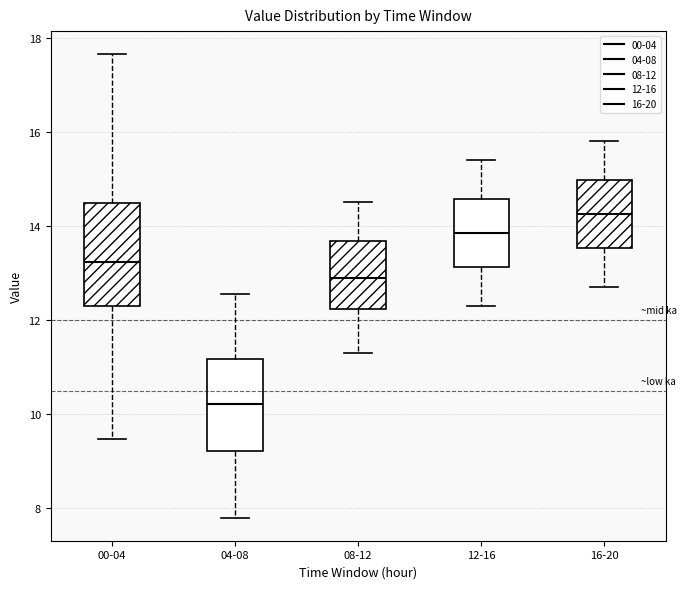

Reading left to right, transcribe this box plot: for each box, give where its median line is, the range the box spans, and where its two whiskers end, as read against the y-axis. The values are not printed on the chart, so give them approximately, as read against the axis.

00-04: median 13.2, box 12.4 to 14.4, whiskers 9.4 to 17.6
04-08: median 10.2, box 9.2 to 11.2, whiskers 7.8 to 12.6
08-12: median 13.0, box 12.2 to 13.6, whiskers 11.4 to 14.6
12-16: median 13.8, box 13.2 to 14.6, whiskers 12.4 to 15.4
16-20: median 14.2, box 13.6 to 15.0, whiskers 12.8 to 15.8